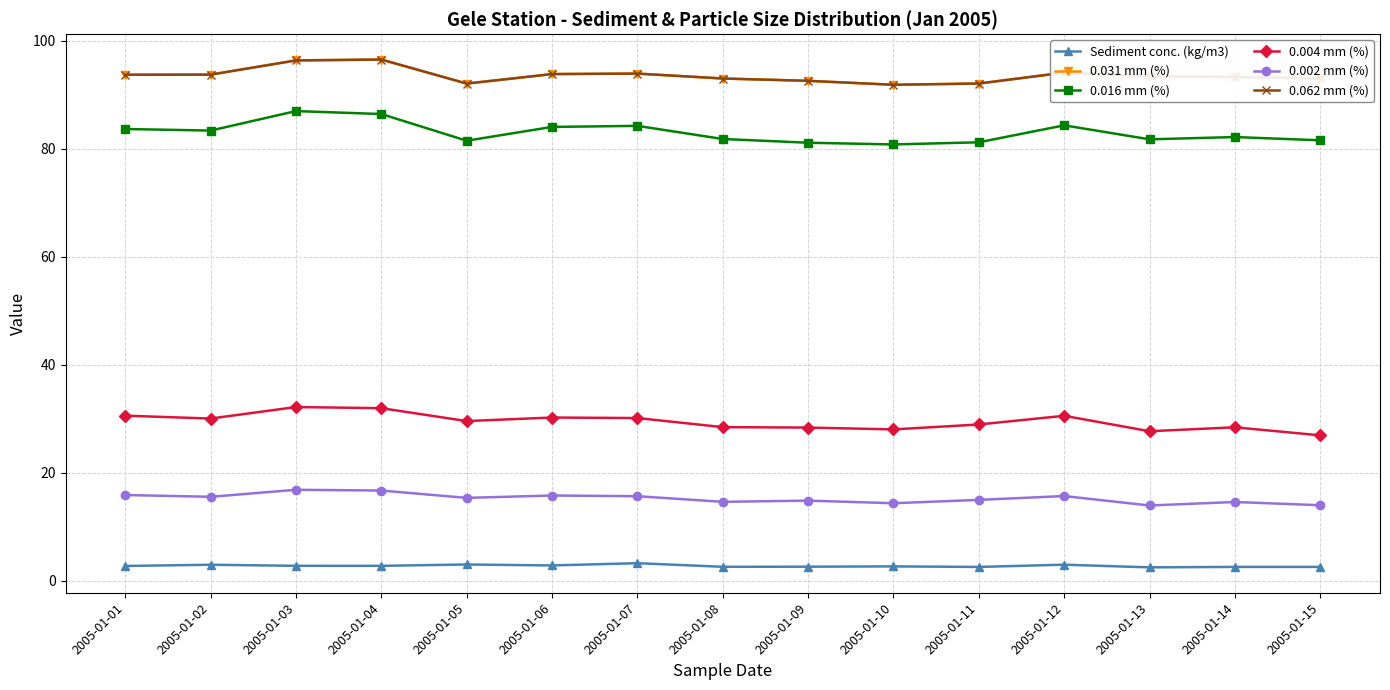

Does the chart have visible grid lines?

Yes